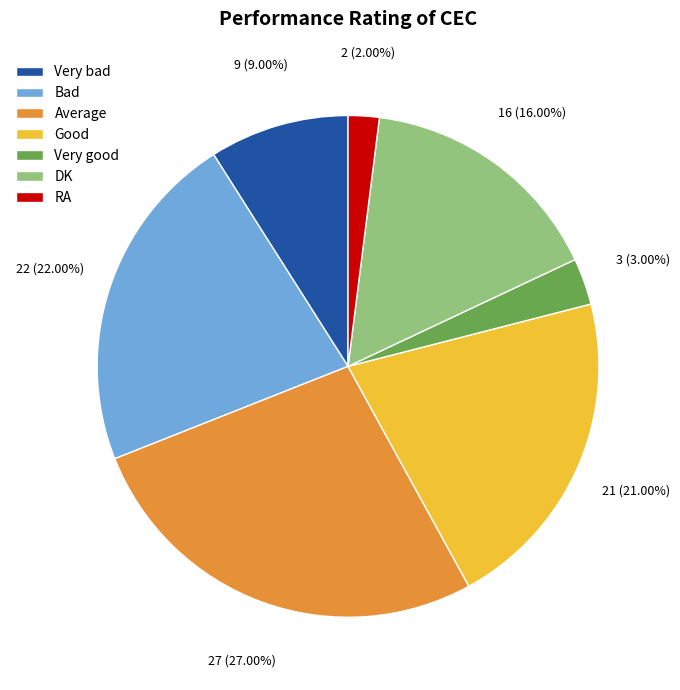

To the nearest percent, what portion does Bad represent?

22%